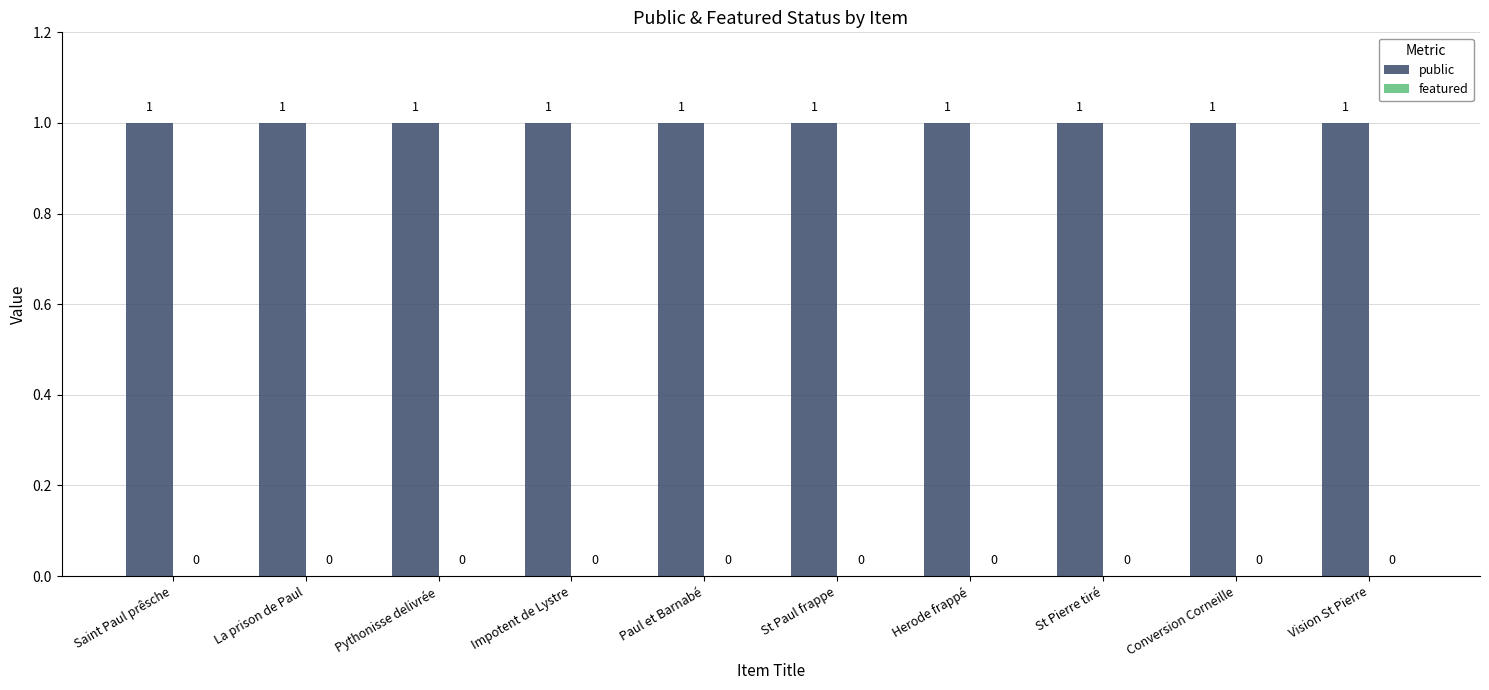

How many data points does each series have?

10